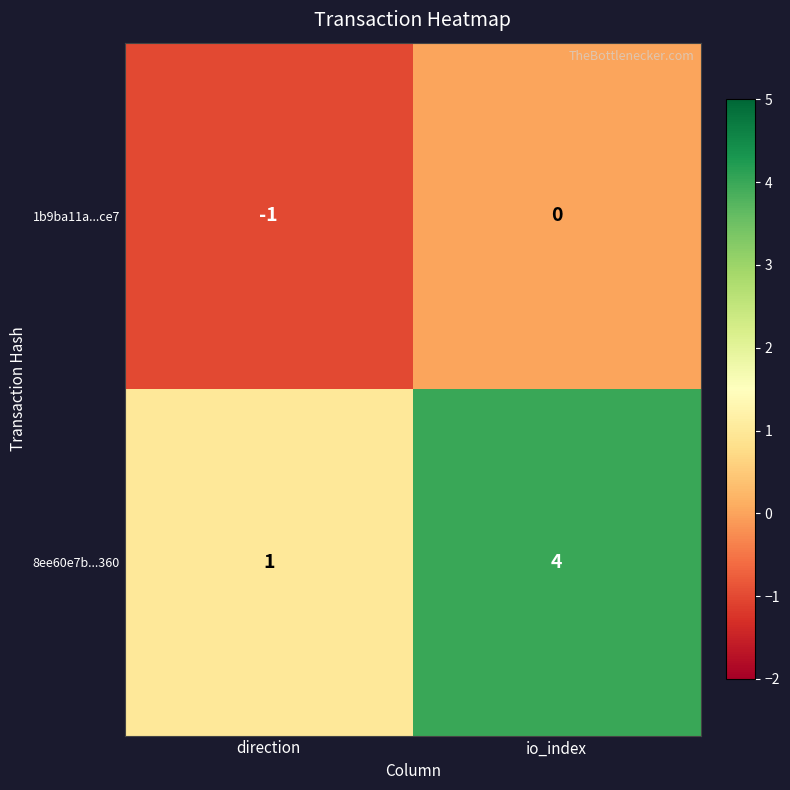

At how many categories does at least one series exceed 0?

2